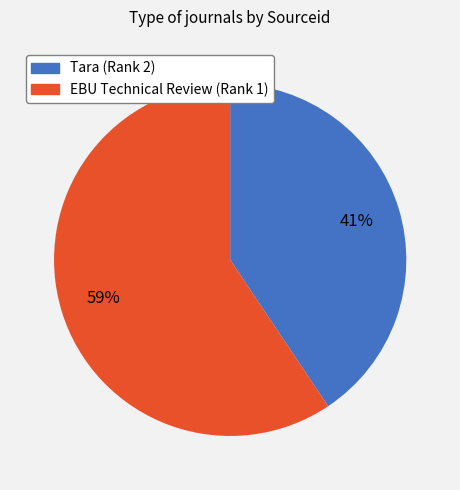

What percentage is the Tara (Rank 2) slice, to the nearest percent?

41%